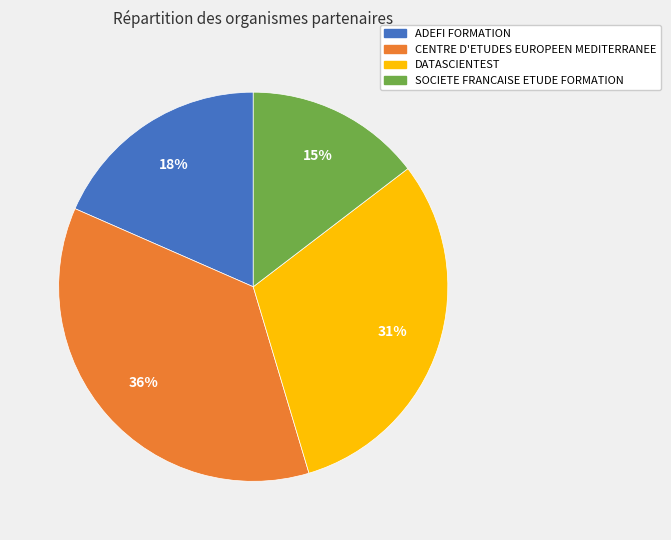

Is the sum of DATASCIENTEST and SOCIETE FRANCAISE ETUDE FORMATION greater than half?

No